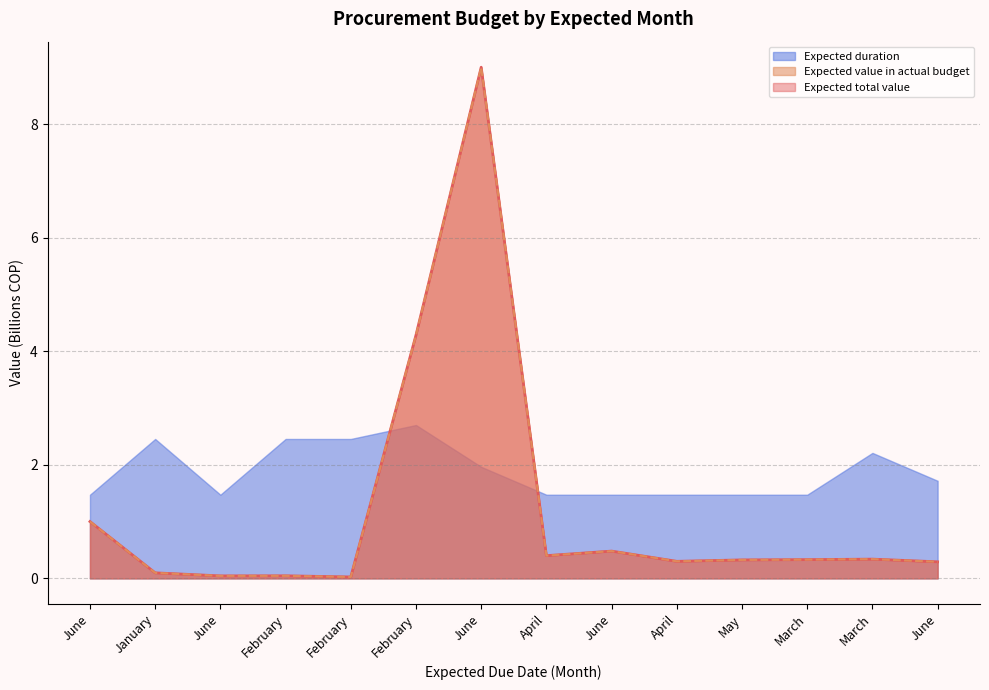

Read the Expected total value value at February.

4.3